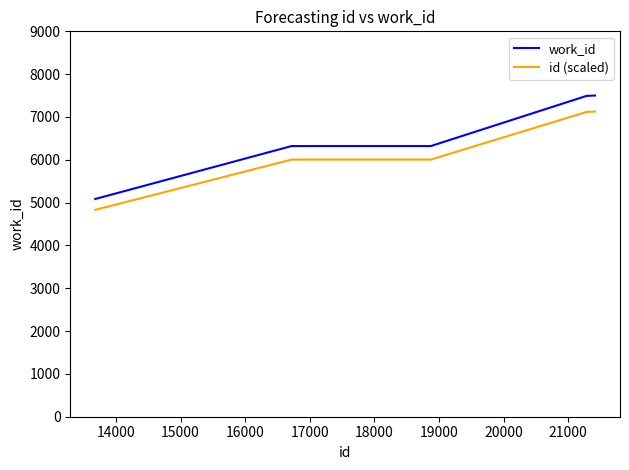

What is the minimum value for id (scaled)?

4830.8